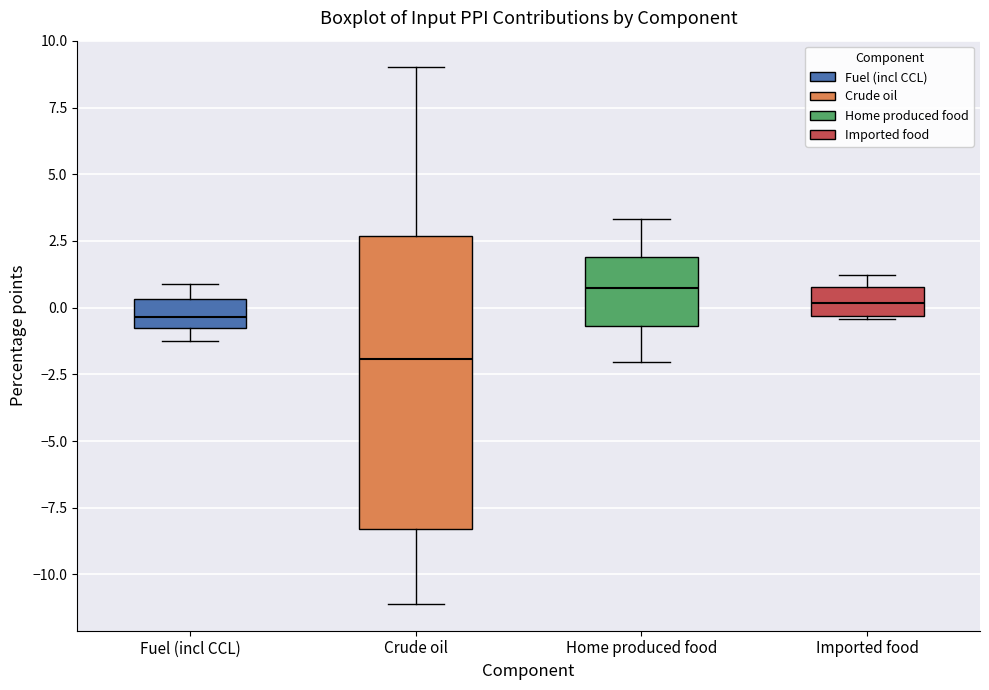

Reading left to right, transcribe this box plot: for each box, give where its median line is, the range the box spans, and where its two whiskers end, as read against the y-axis. The values are not printed on the chart, so give them approximately, as read against the axis.

Fuel (incl CCL): median -0.5 (inside the box), box -0.5 to 0.5, whiskers -1.0 to 1.0
Crude oil: median -2.0, box -8.5 to 2.5, whiskers -11.0 to 9.0
Home produced food: median 1.0, box -0.5 to 2.0, whiskers -2.0 to 3.5
Imported food: median 0.0, box -0.5 to 1.0, whiskers -0.5 to 1.0 (just above the box's upper edge)